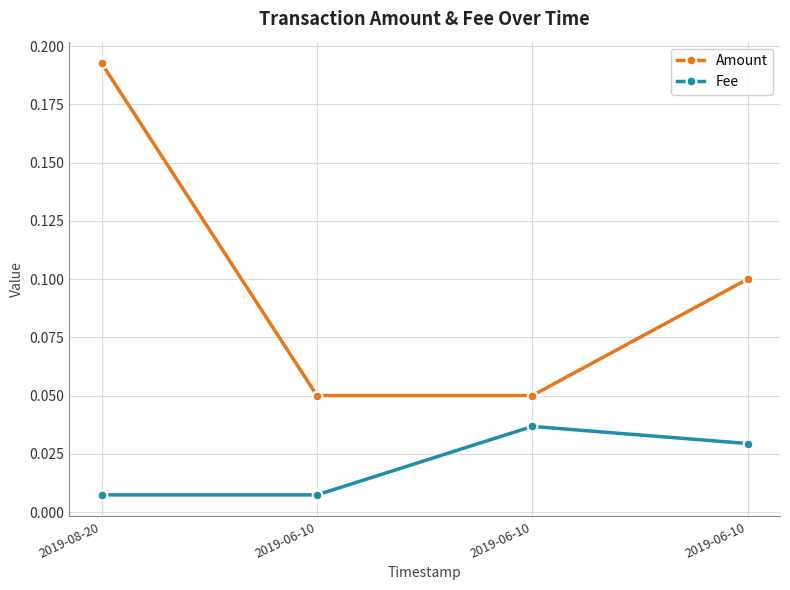

Between 2019-06-10 and 2019-06-10, which is larger?

2019-06-10